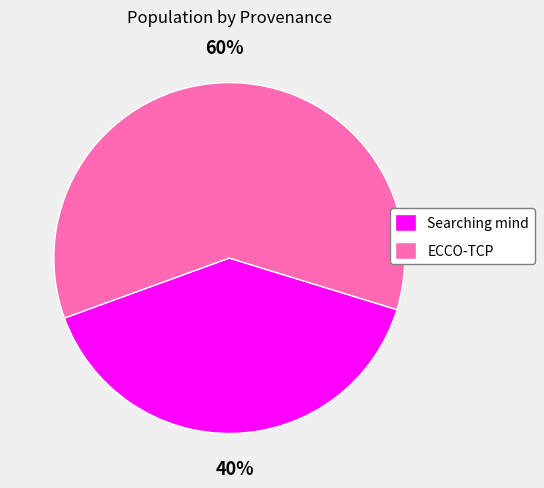

The ECCO-TCP slice represents 60% of the pie. True or false?

True